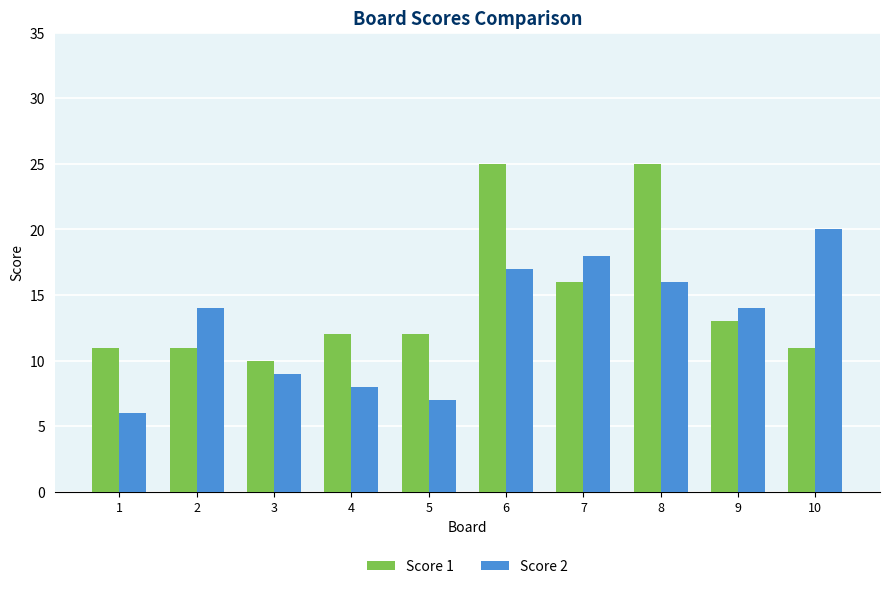

What is the average value of the Score 1 series?

15